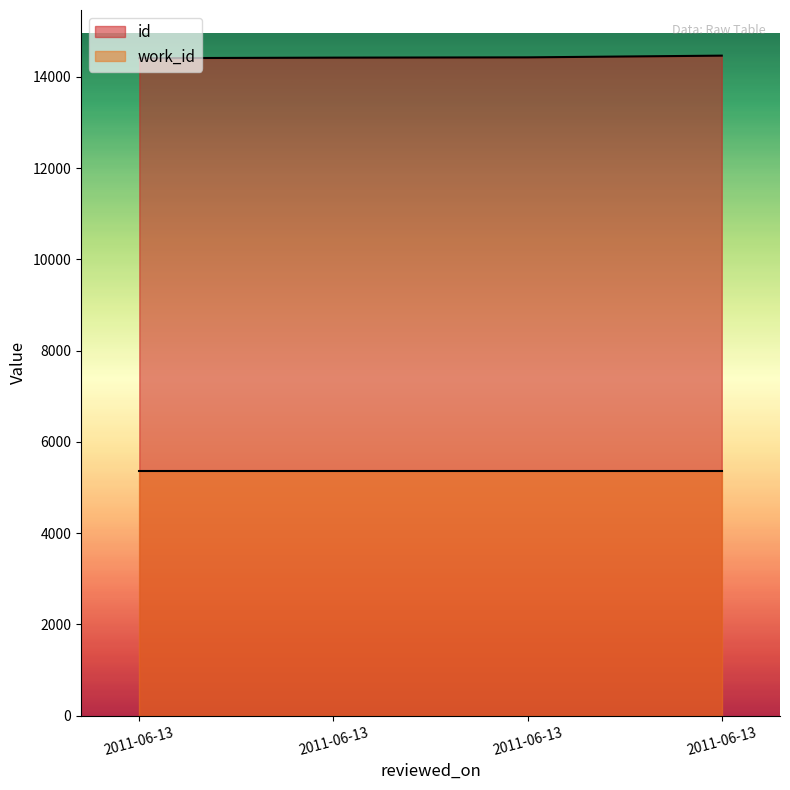

What is the sum of the values at 2011-06-13 and 2011-06-13?

28836